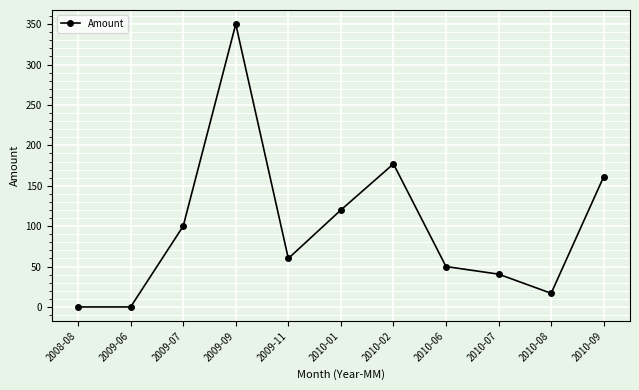

Reading right to left, list all the values displayed in this chart.

2010-09=161.2	2010-08=16.9	2010-07=40.6	2010-06=50.0	2010-02=177.0	2010-01=120.0	2009-11=60.0	2009-09=350.0	2009-07=100.0	2009-06=0.0	2008-08=0.0